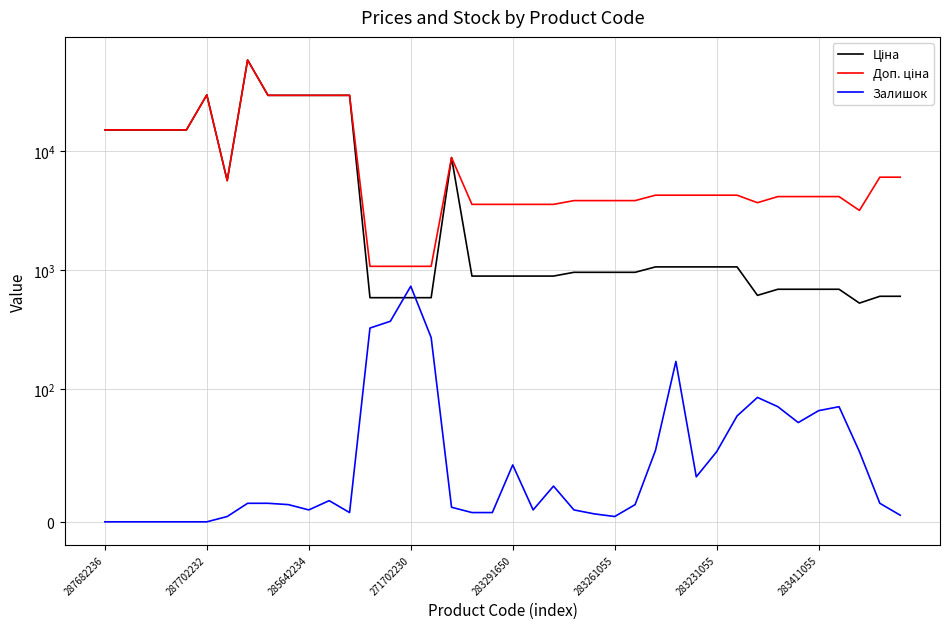

Between 10 and 36, which series saw the biggest shift?

Ціна